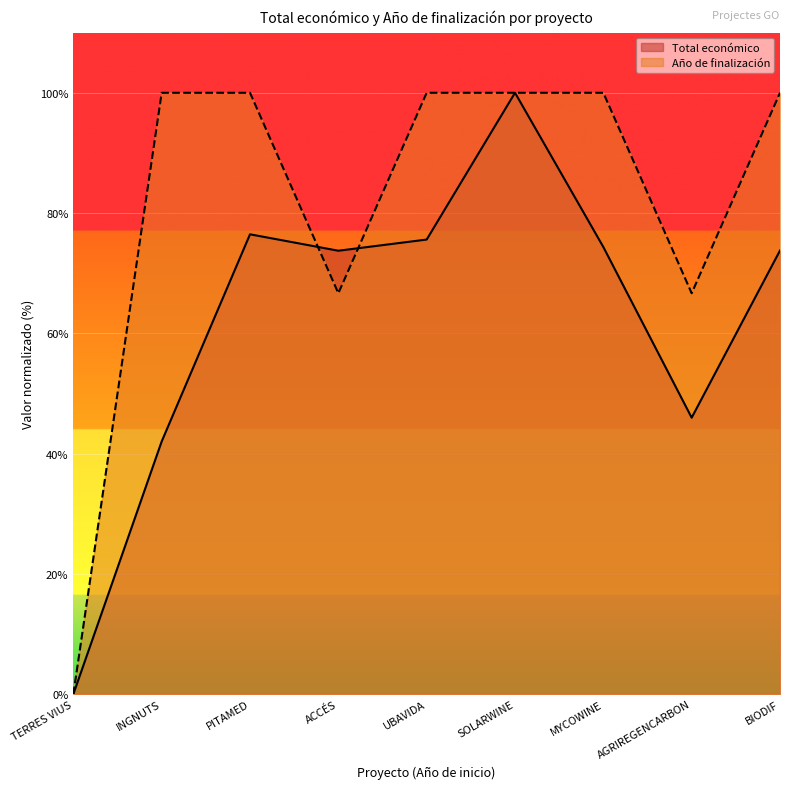

True or false: Total económico has a value of 113.6 at UBAVIDA.

False